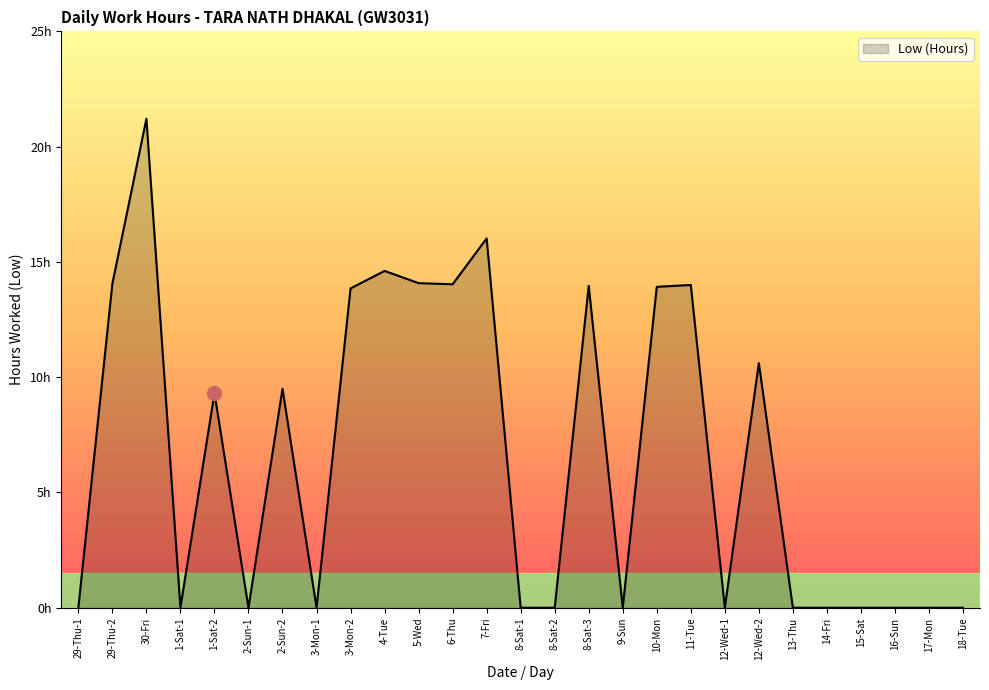

Between 9-Sun and 10-Mon, which is larger?

10-Mon